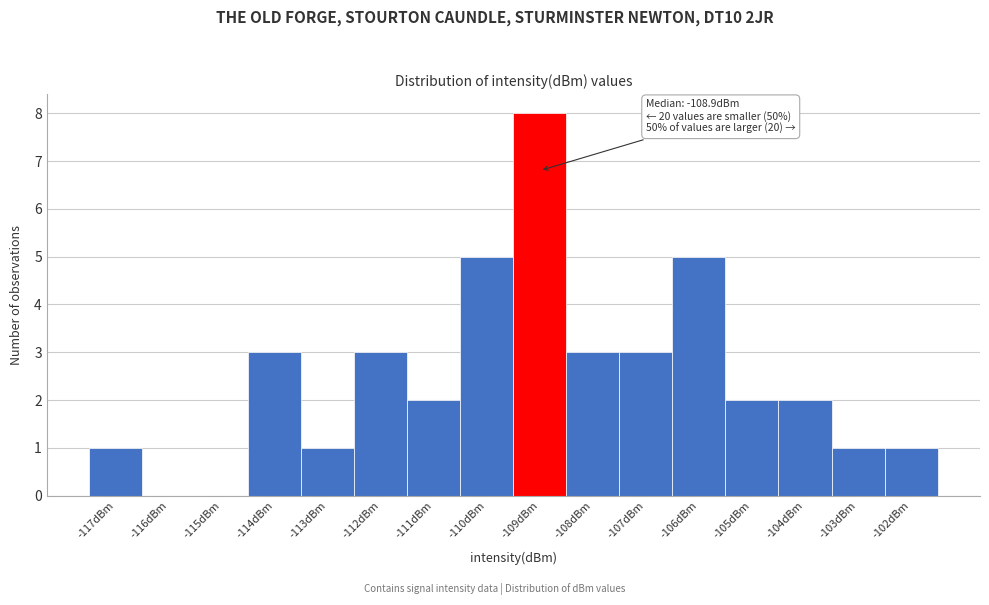

Which range on the x-axis has the tallest bar?

-109.5 to -108.5